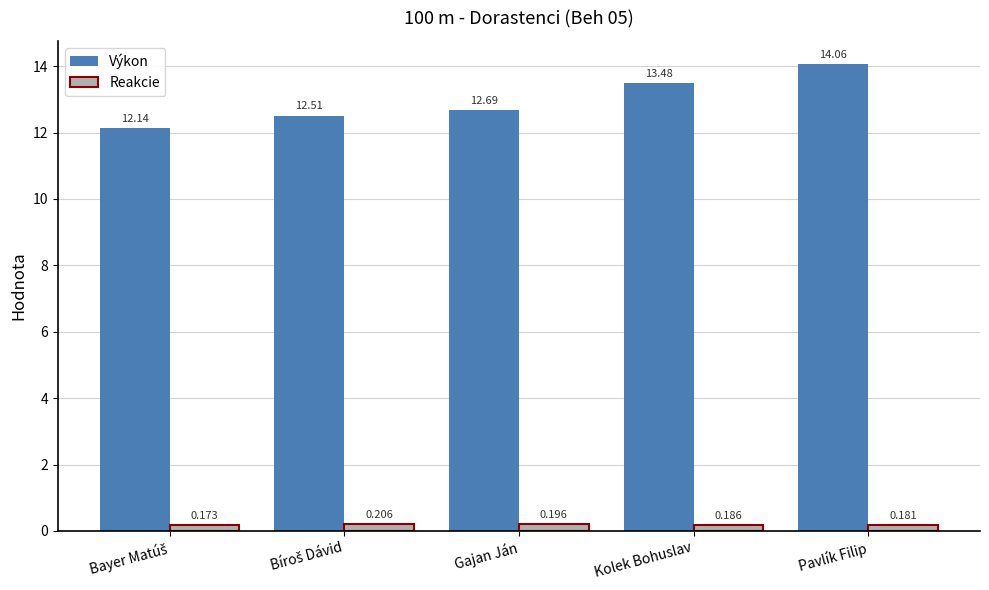

At which category is the sum across all series the highest?

Pavlík Filip